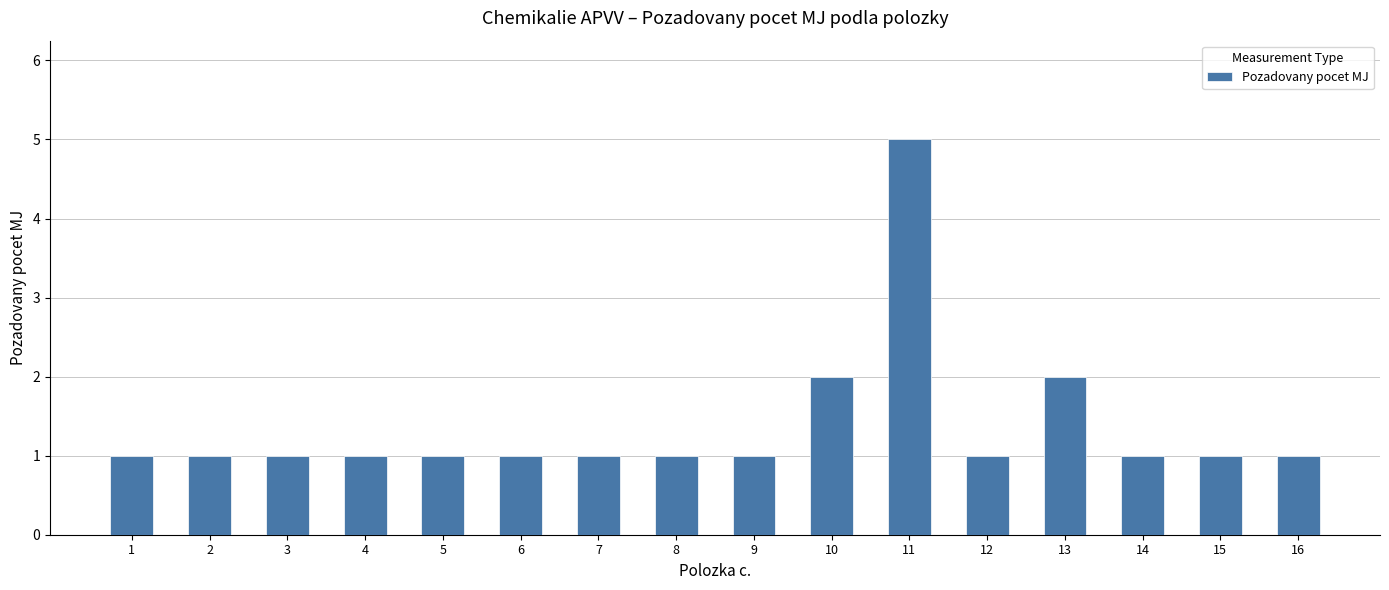

What is the change in value from 5 to 10?

+1